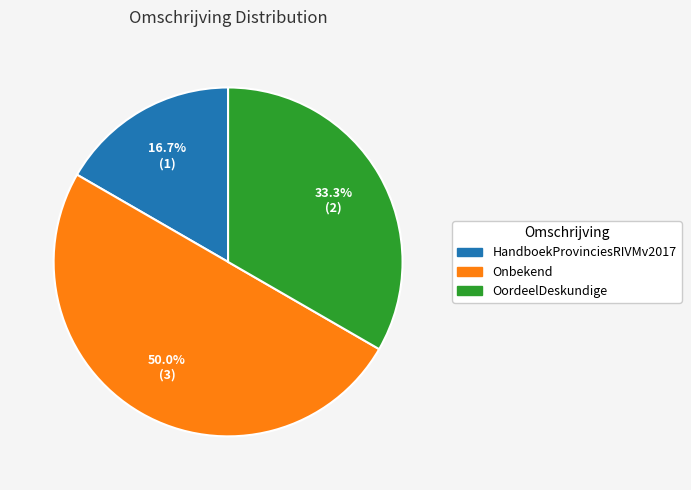

Is OordeelDeskundige the majority of the pie?

No